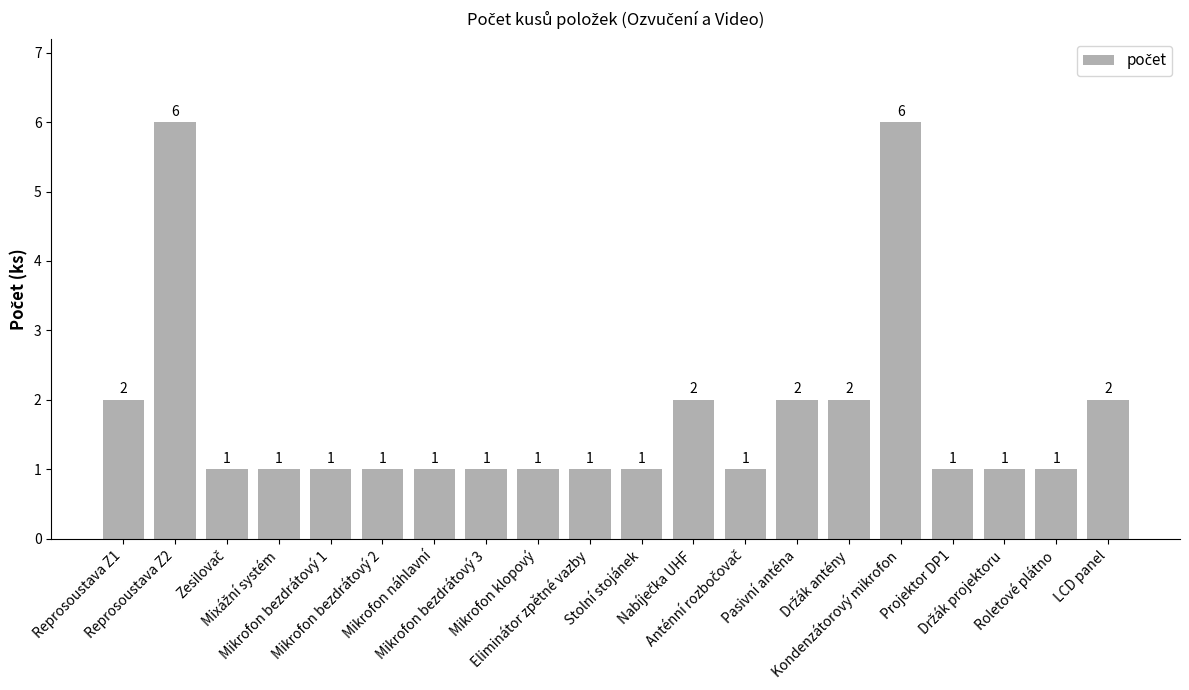

True or false: the data shows 1 at Mikrofon náhlavní.

True